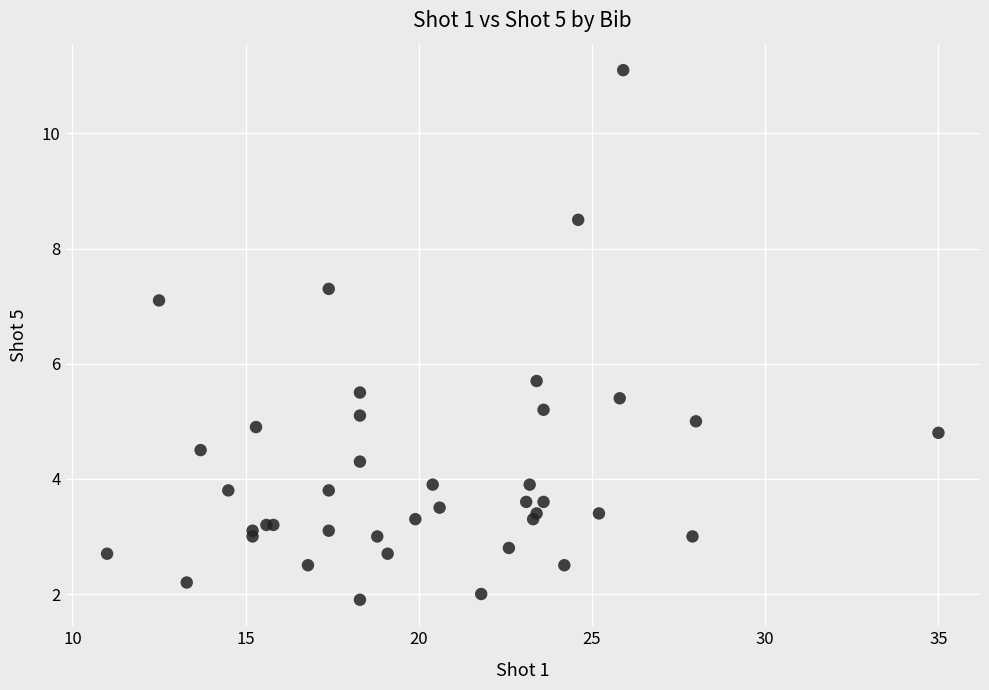

What Y value in the scatter plot is closest to 6?

5.7